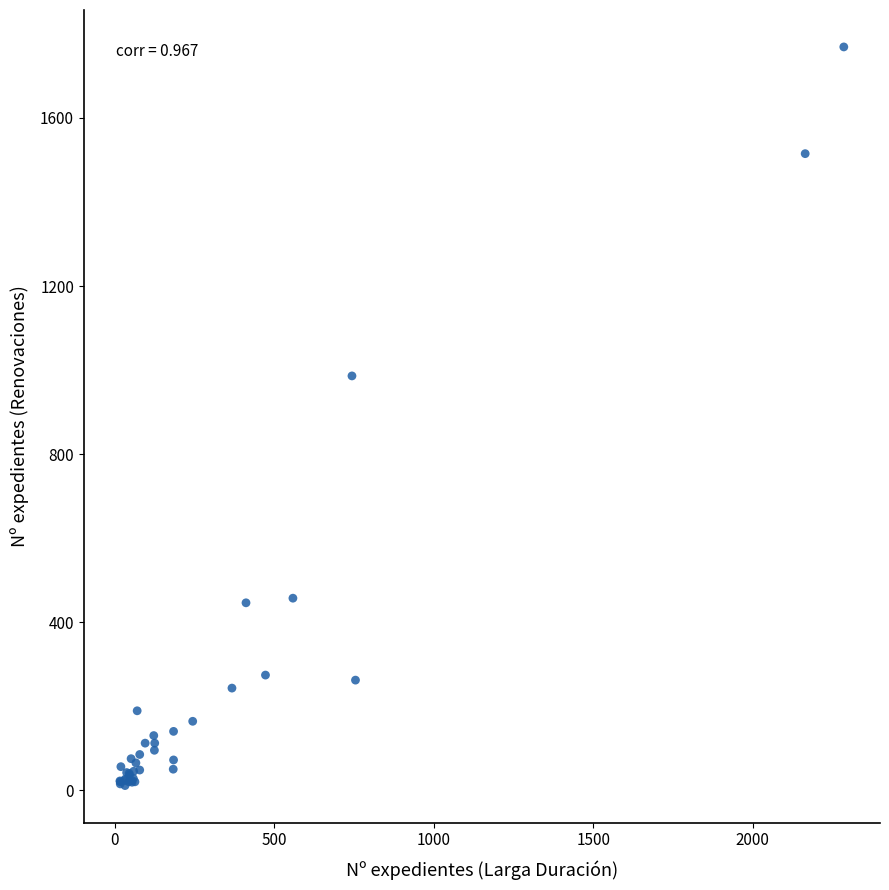

What Y value in the scatter plot is closest to 890?

986